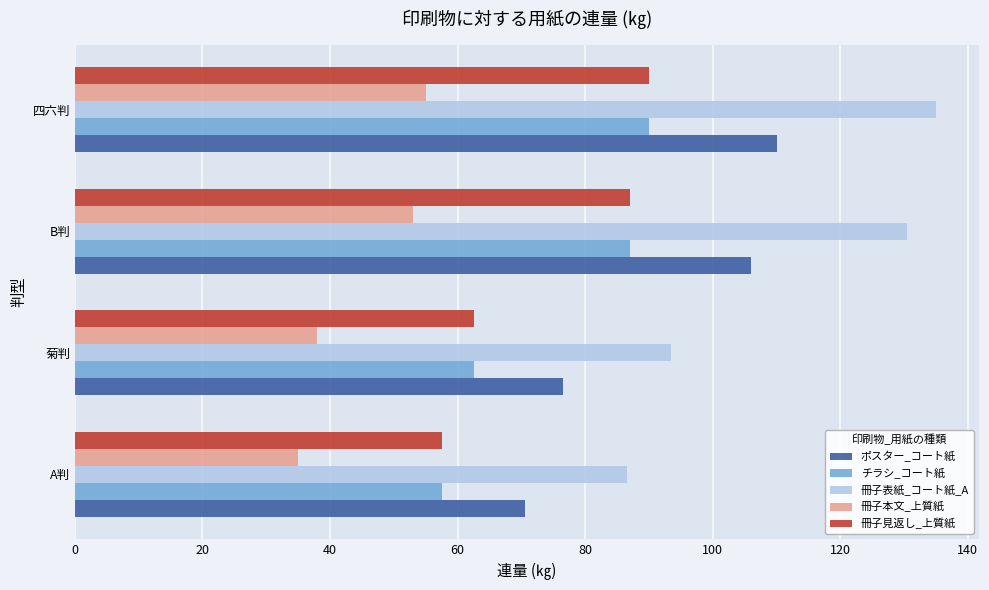

Which series has the widest spread of values?

冊子表紙_コート紙_A